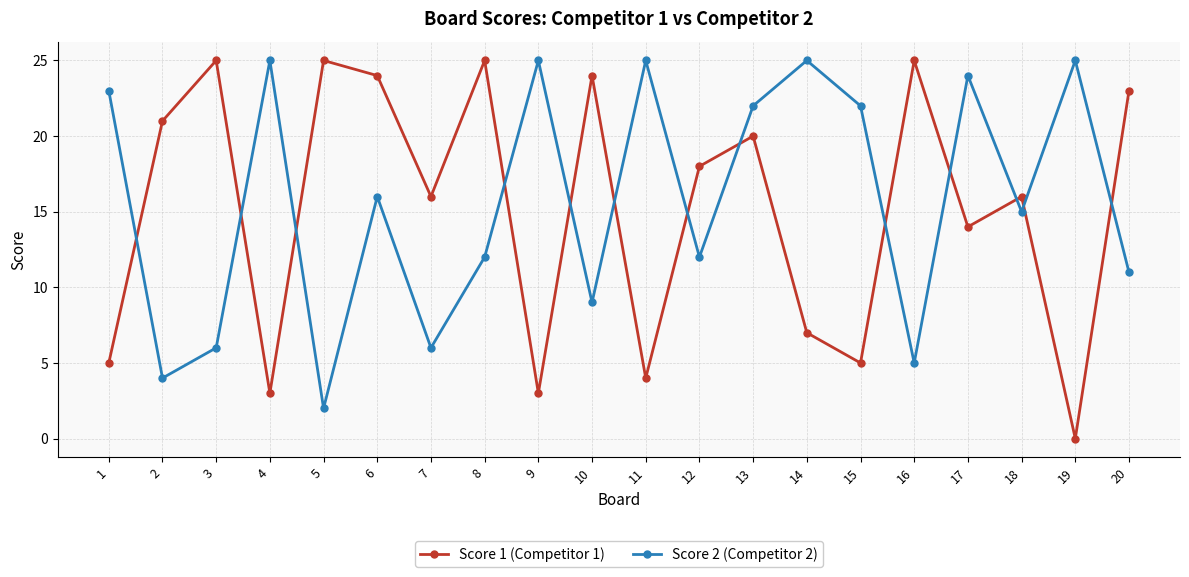

Rank the series at 17 from lowest to highest value.

Score 1 (Competitor 1), Score 2 (Competitor 2)